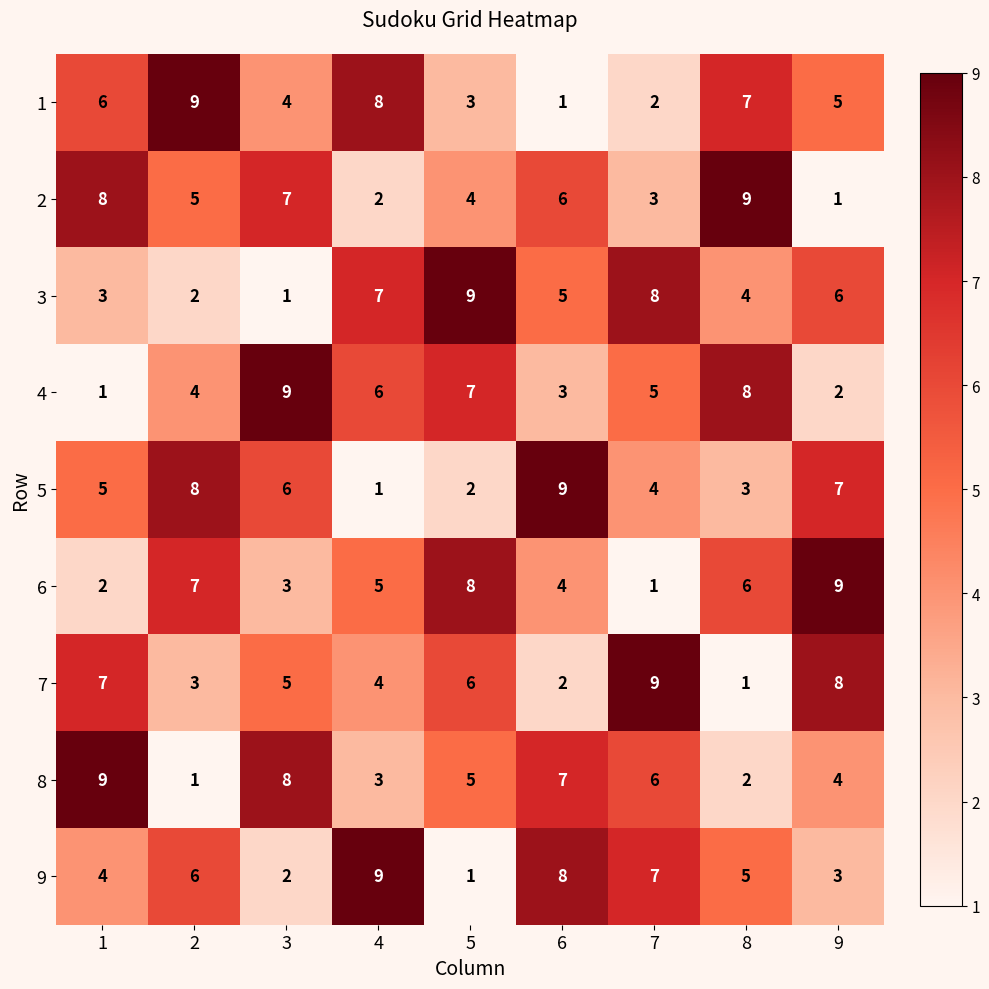

What is the difference between the second highest and second lowest values in the 7 series?

6